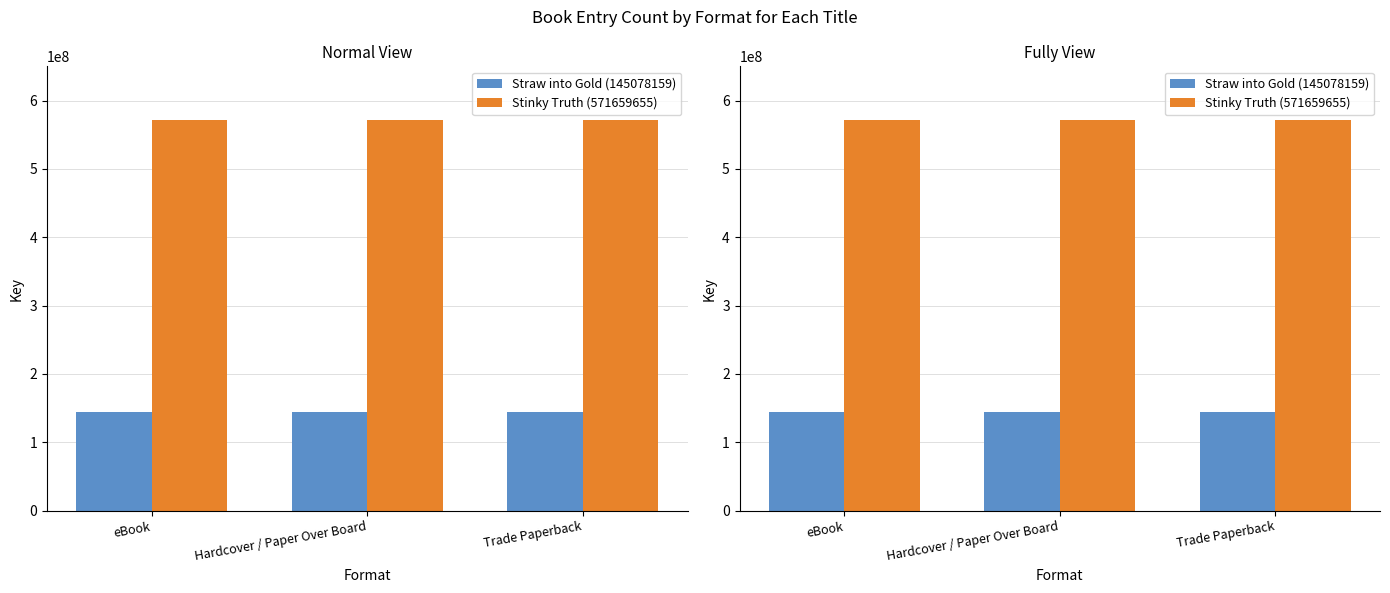

At eBook, list the series in order from smallest to largest.

Straw into Gold (145078159), Stinky Truth (571659655)